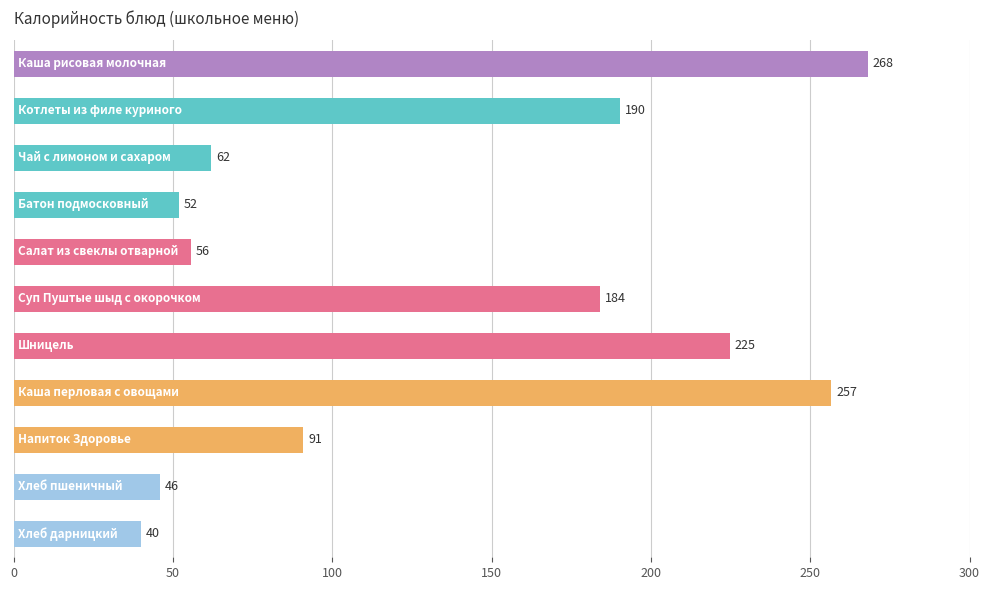

How many data points does each series have?

11